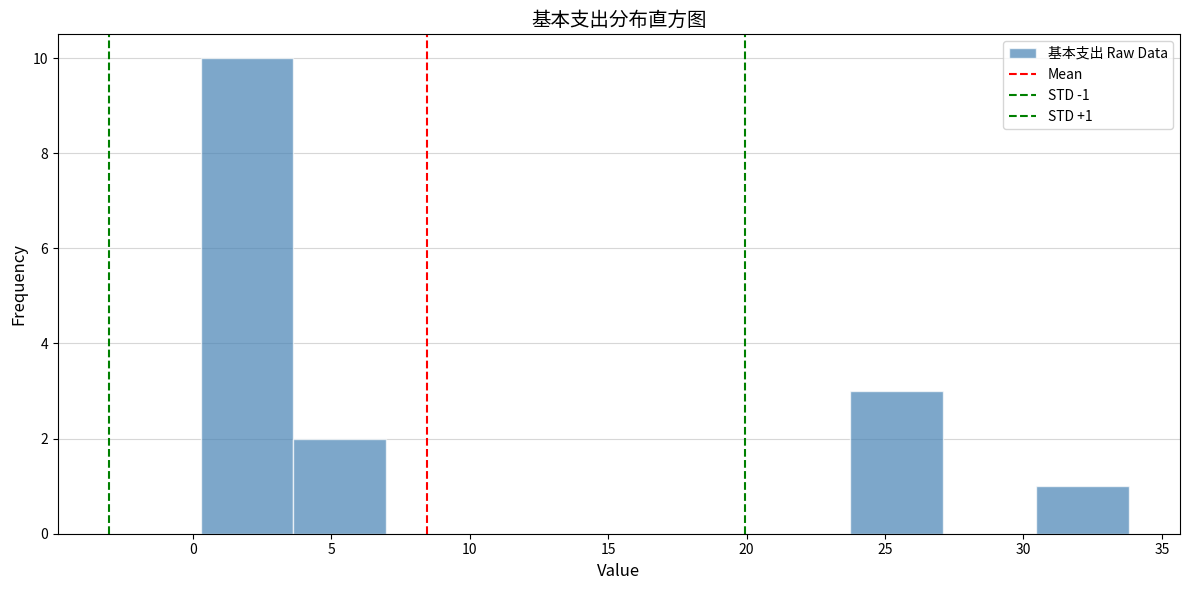

Which range on the x-axis has the tallest bar?

0.5 to 3.5